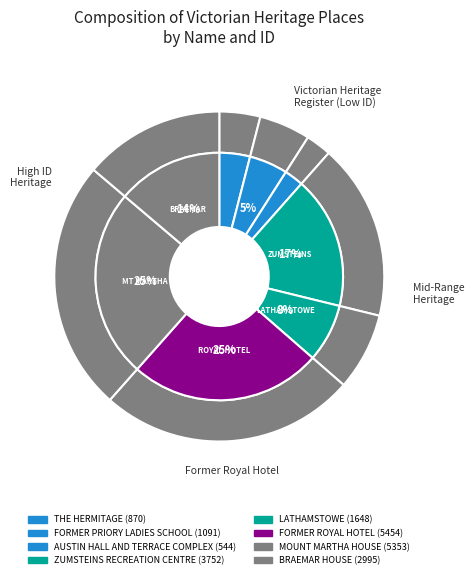

What is the change in value from THE HERMITAGE to FORMER PRIORY LADIES SCHOOL?

+221